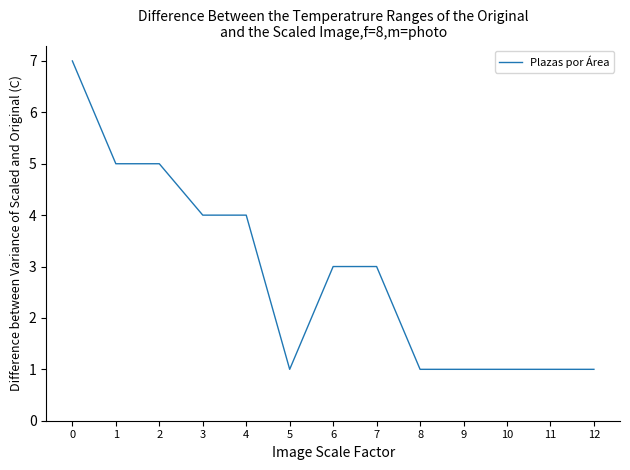

What is the greatest value displayed?

7